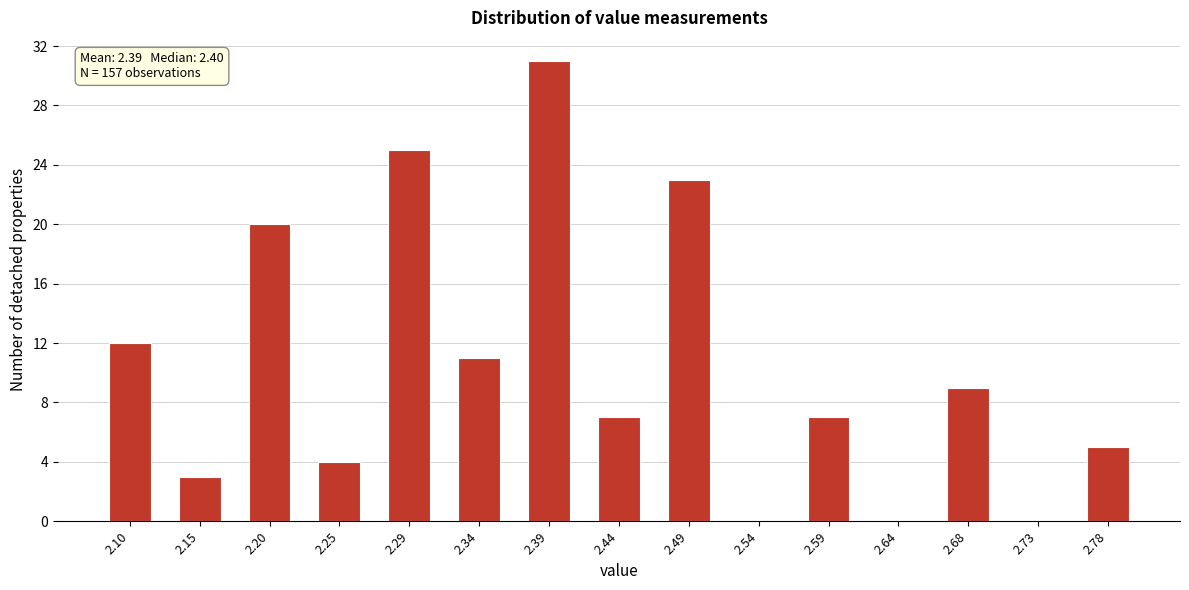

Reading left to right, extract all data points from this chart.

2.10=12	2.15=3	2.20=20	2.25=4	2.29=25	2.34=11	2.39=31	2.44=7	2.49=23	2.54=0	2.59=7	2.64=0	2.68=9	2.73=0	2.78=5